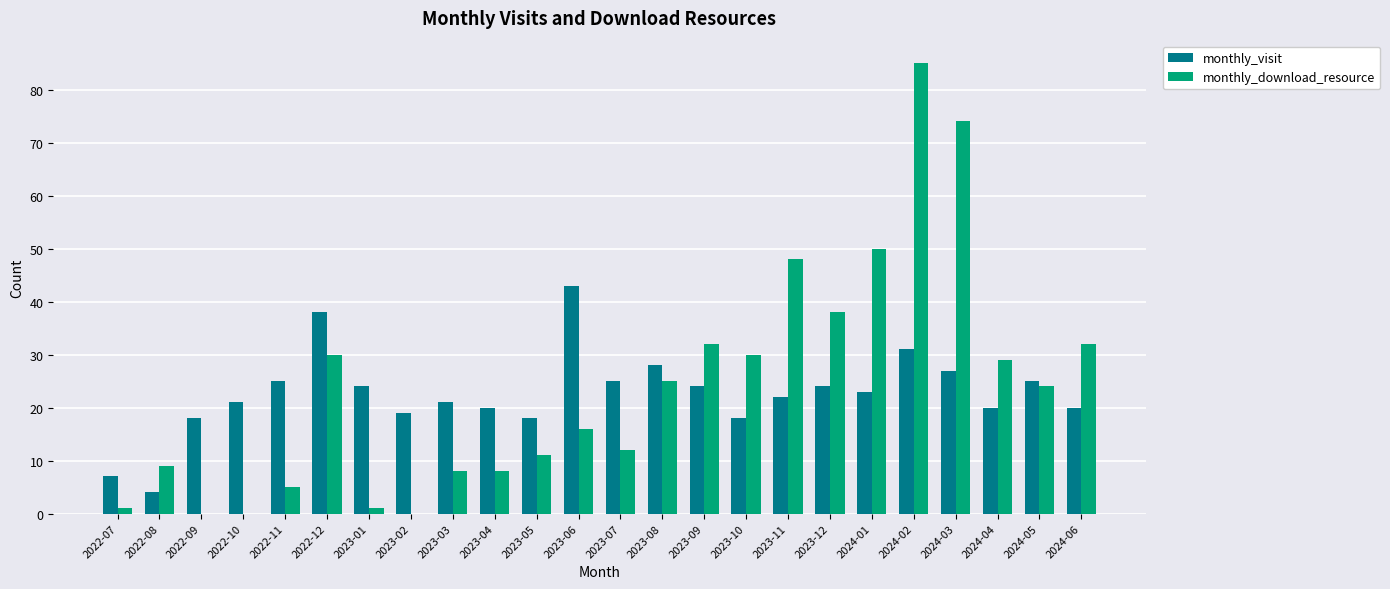

Count the number of data series in this chart.

2